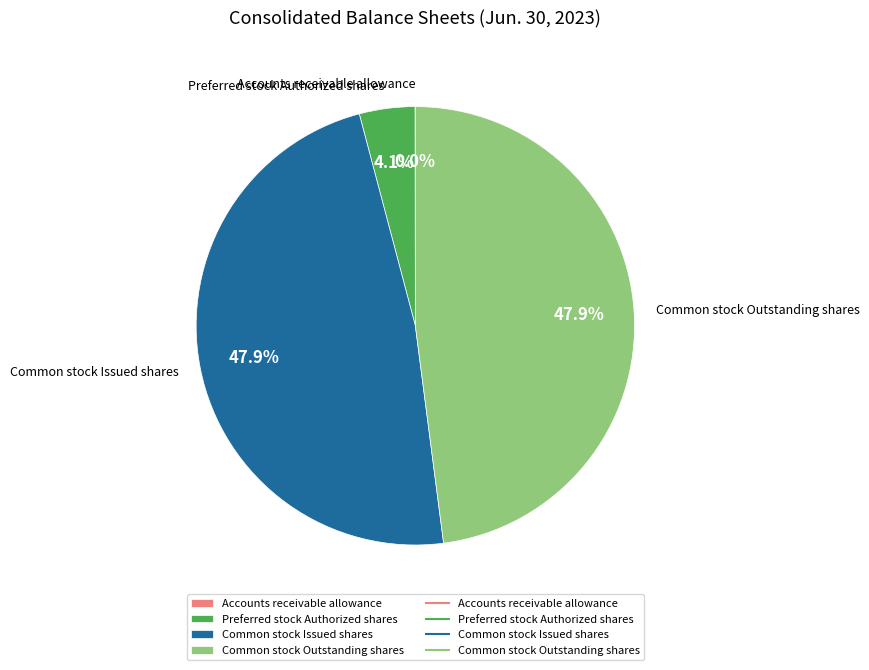

True or false: Common stock Outstanding shares accounts for 48% of the total.

True